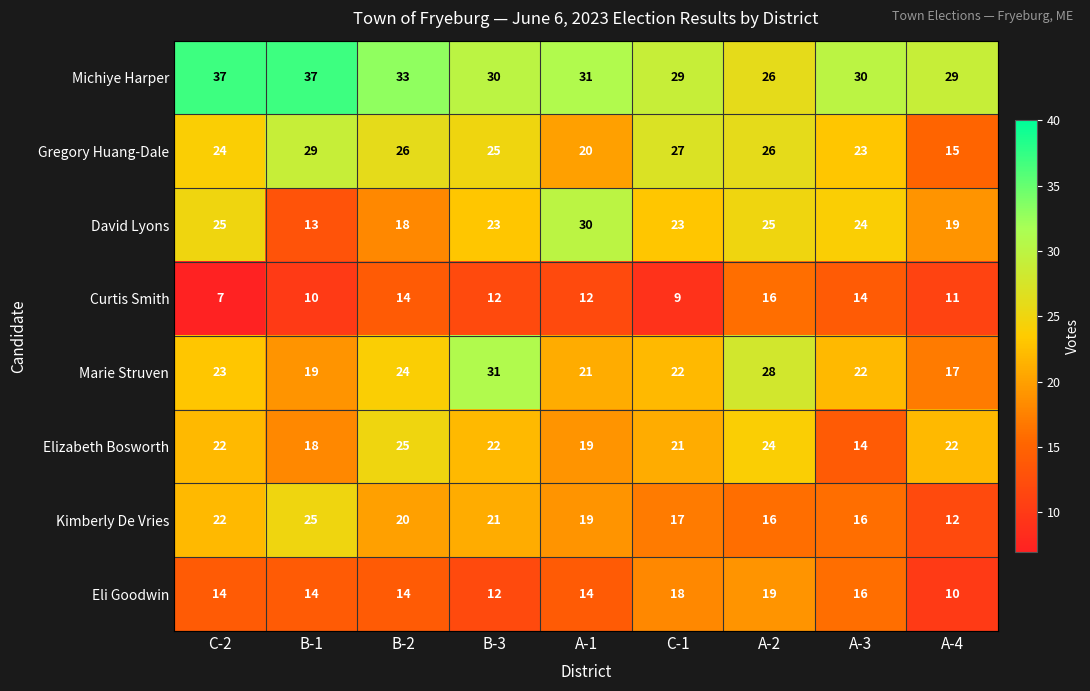

Which series has the largest total across all categories?

Michiye Harper